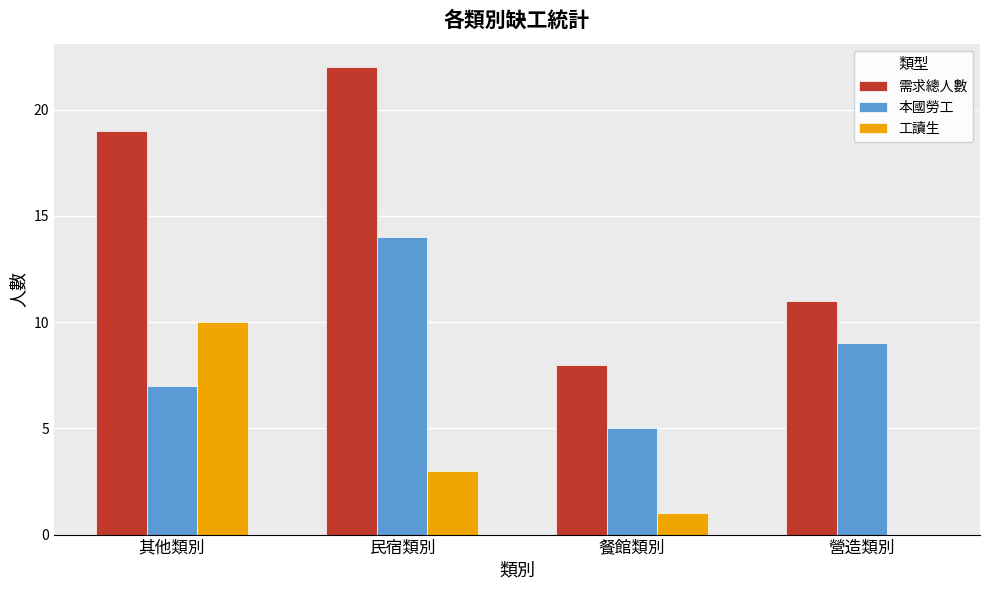

Is the value of 需求總人數 at 其他類別 greater than the value of 本國勞工 at 民宿類別?

Yes